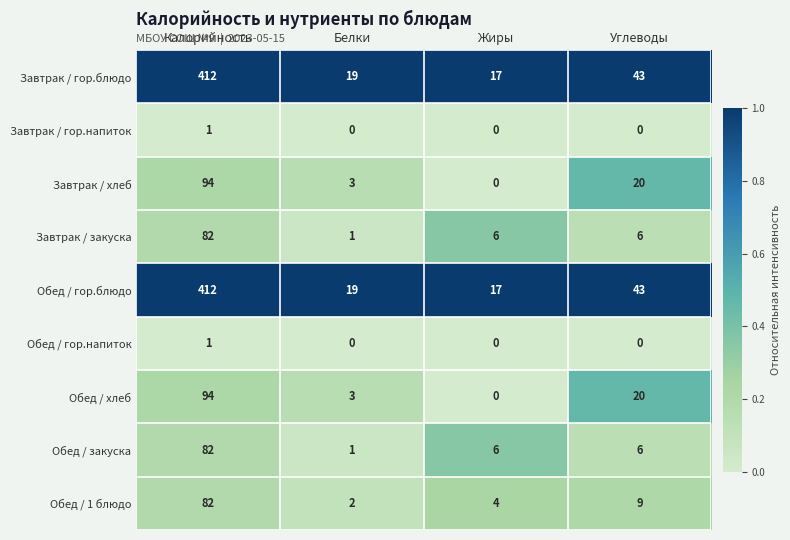

At which category is the sum across all series the highest?

Калорийность